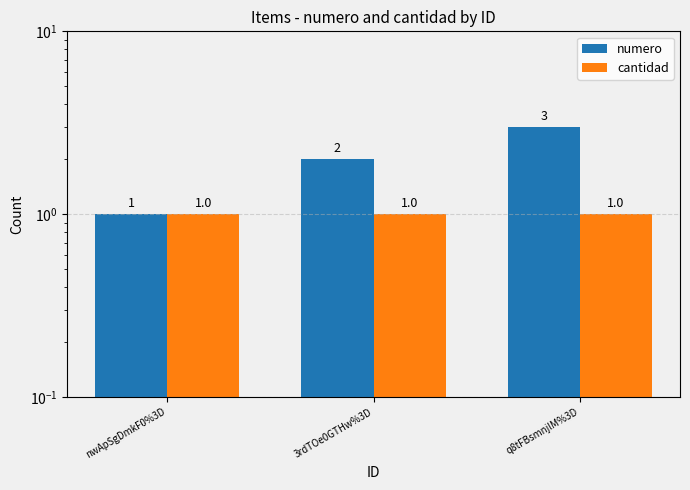

List the series in order of their peak value, lowest first.

cantidad, numero